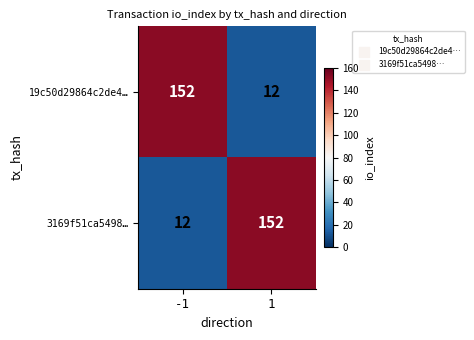

Is the value of 3169f51ca5498… at 1 greater than the value of 19c50d29864c2de4… at 1?

Yes